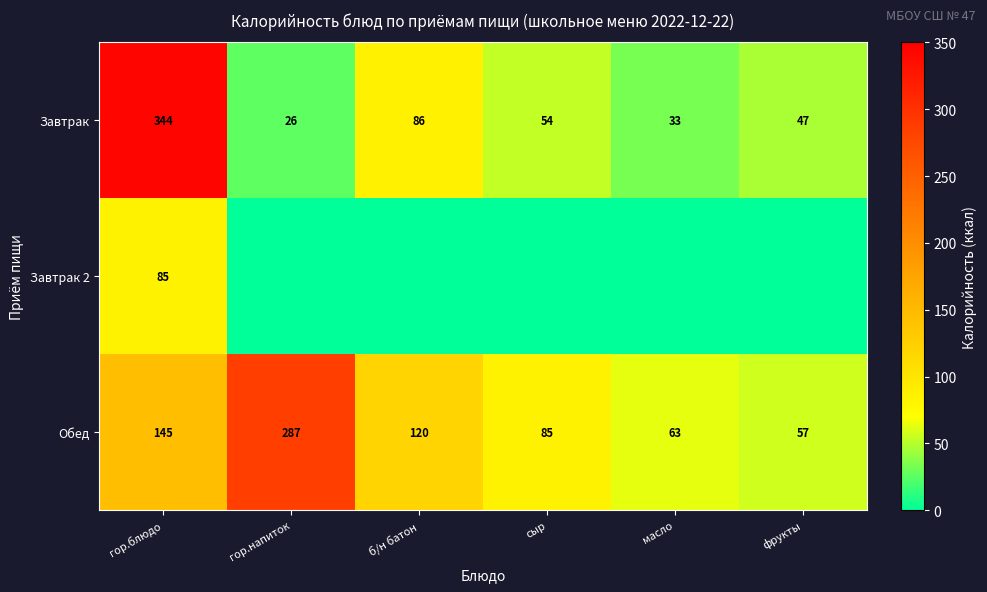

How many data points does each series have?

6